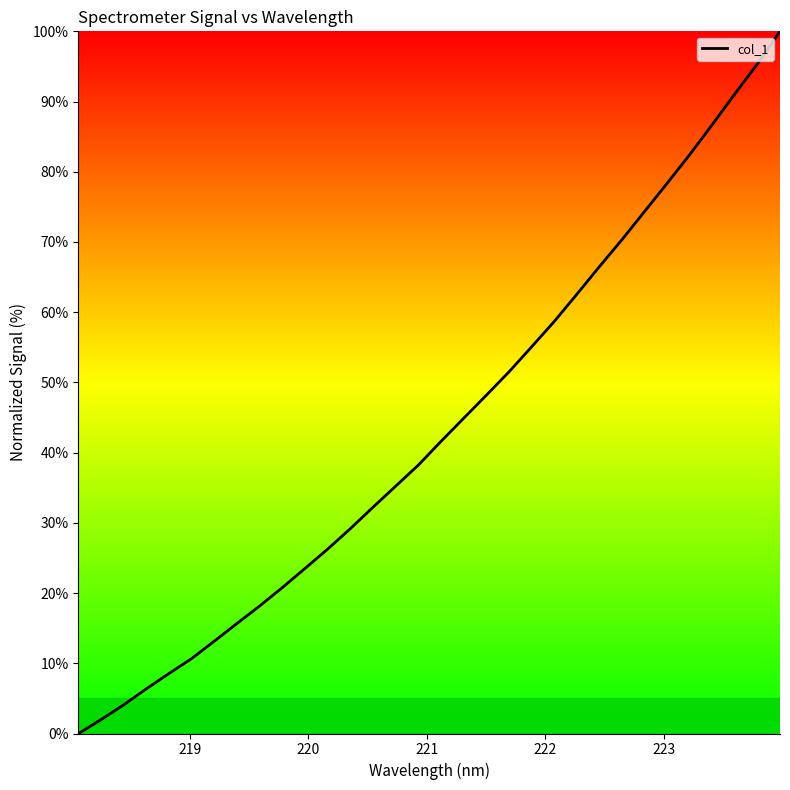

What is the maximum value shown in the chart?

100.0